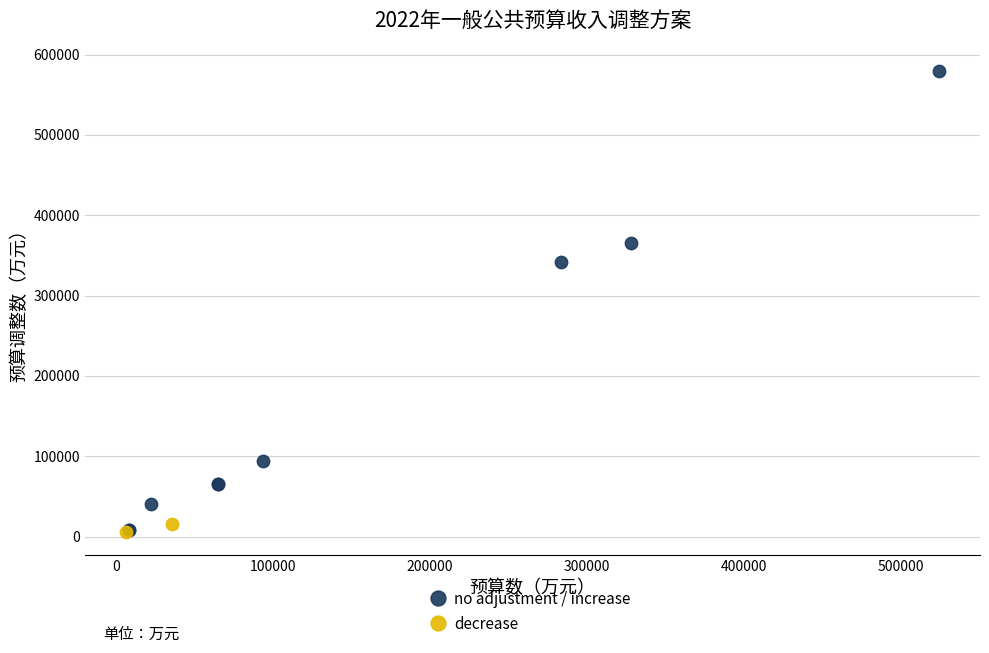

Which series reaches the maximum Y coordinate?

no adjustment / increase